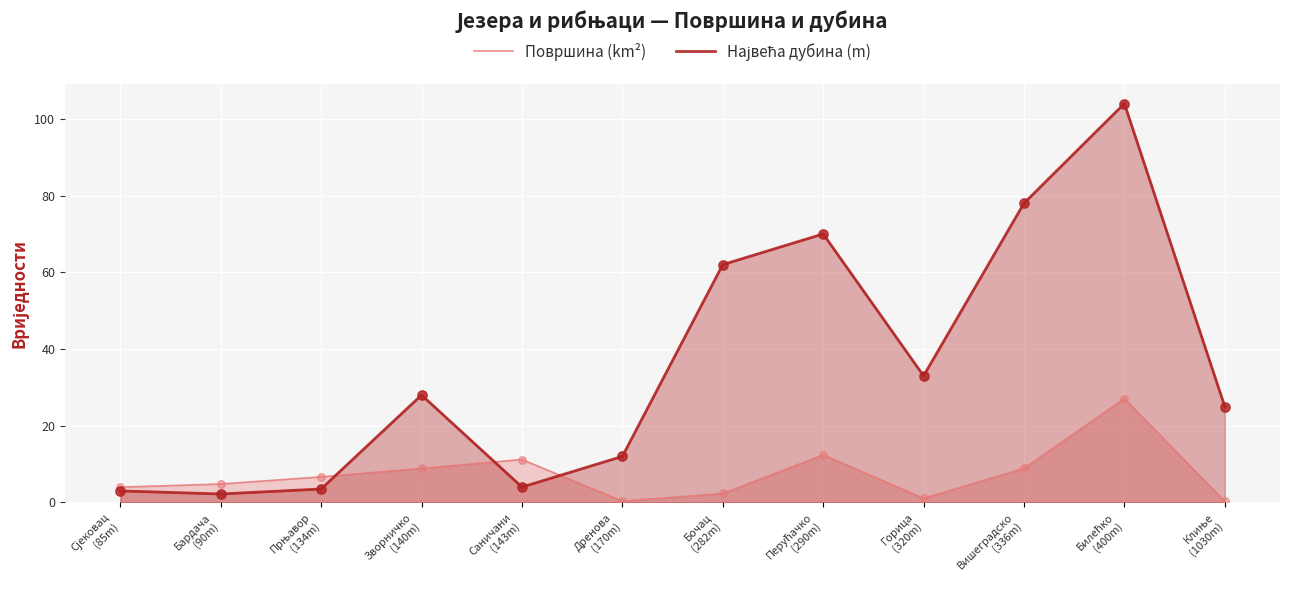

Is the value of Површина (km²) at Бардача
(90m) greater than the value of Највећа дубина (m) at Горица
(320m)?

No